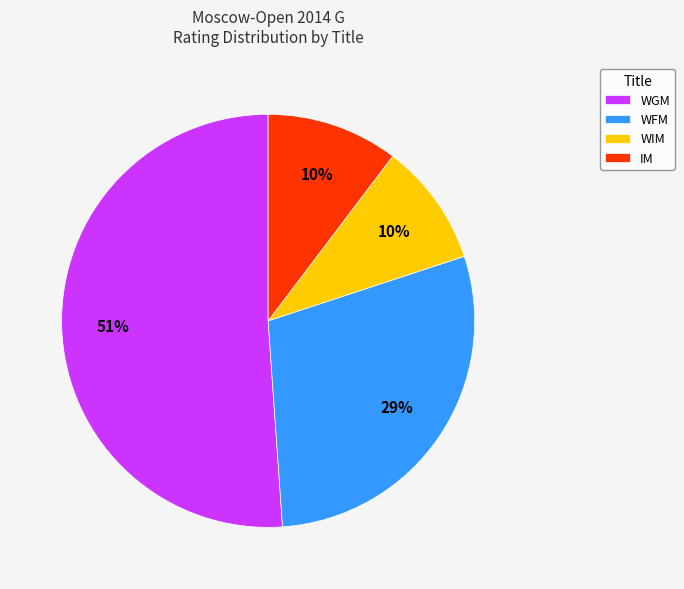

Is the sum of IM and WIM greater than half?

No